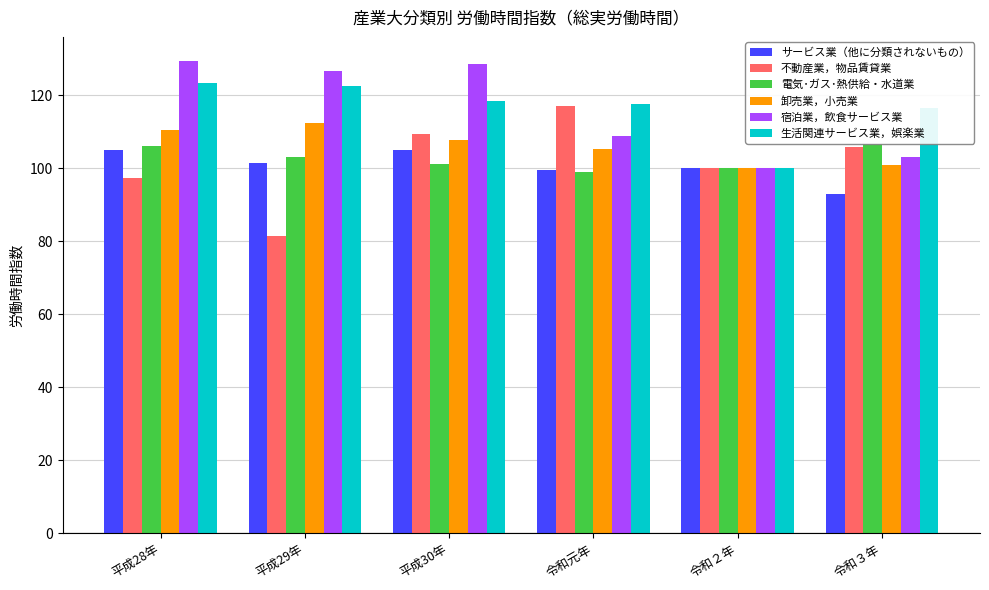

Rank the series at 平成28年 from highest to lowest value.

宿泊業，飲食サービス業, 生活関連サービス業，娯楽業, 卸売業，小売業, 電気･ガス･熱供給・水道業, サービス業（他に分類されないもの）, 不動産業，物品賃貸業